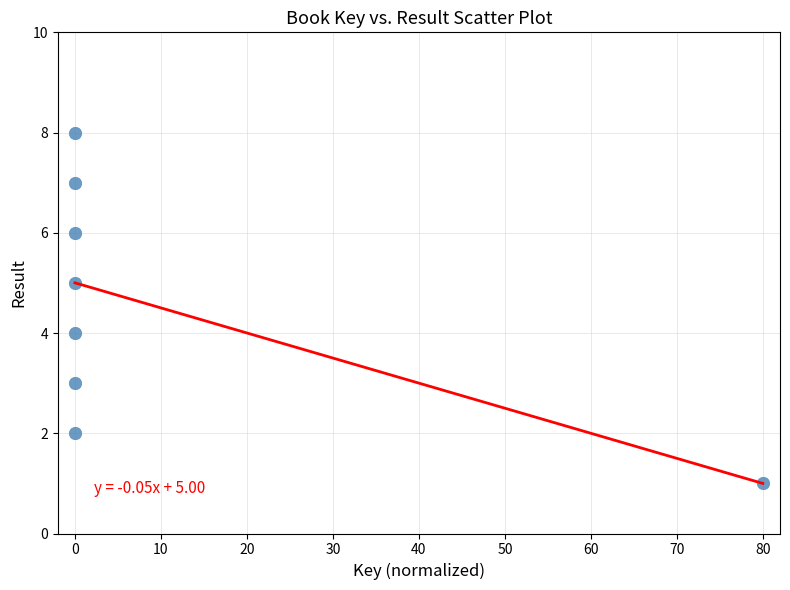

What is the range of Y values (max minus min)?

7